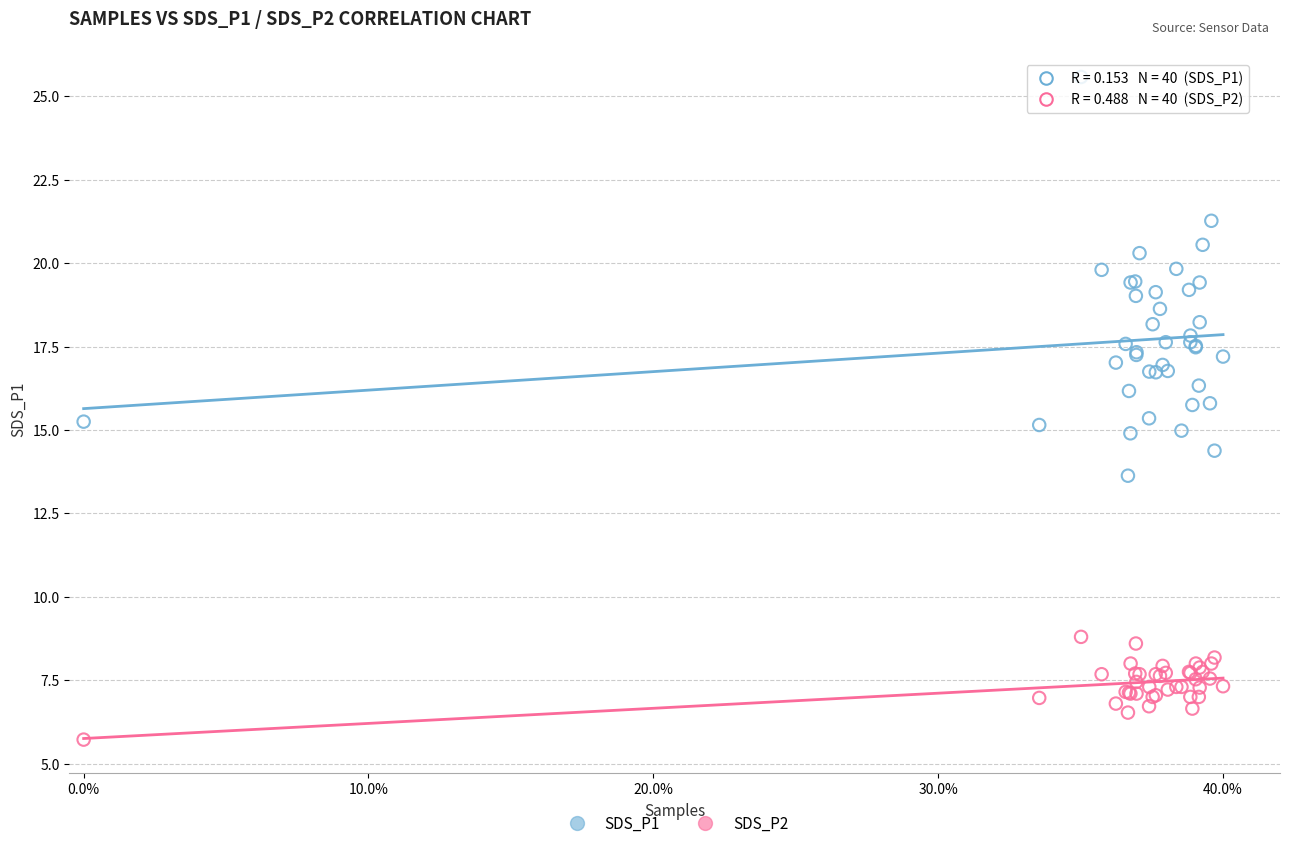

Which series has the largest Y range (max minus min)?

SDS_P1